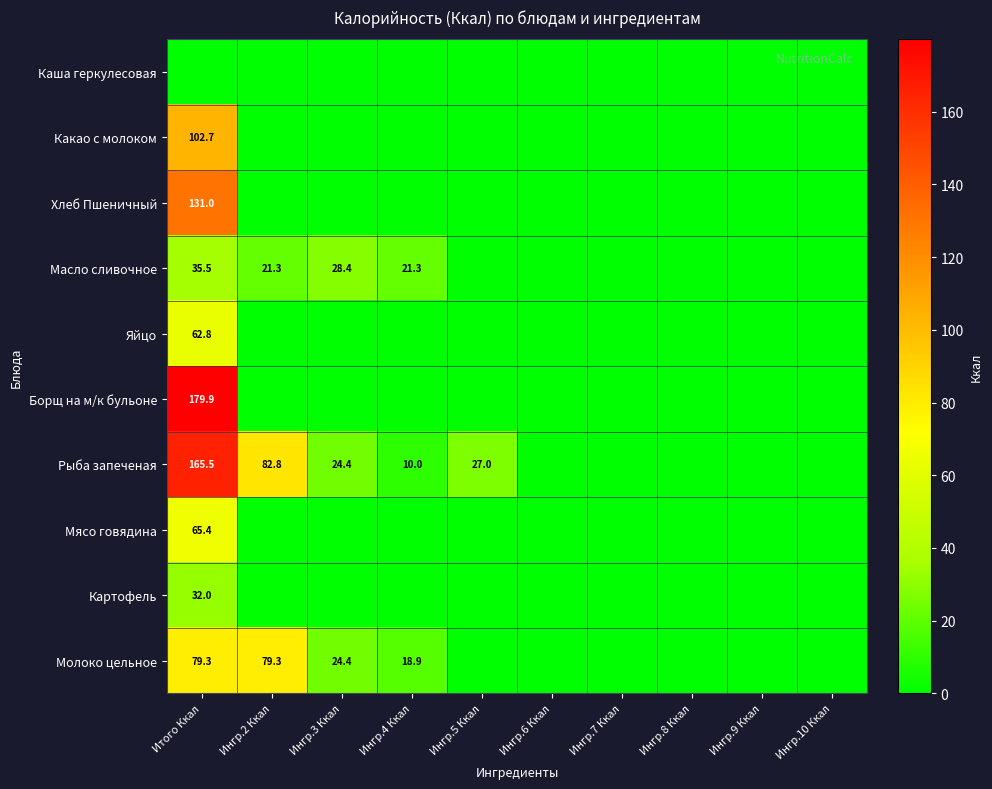

The Рыба запеченая series shows 3.8 at Ингр.4 Ккал. True or false?

False